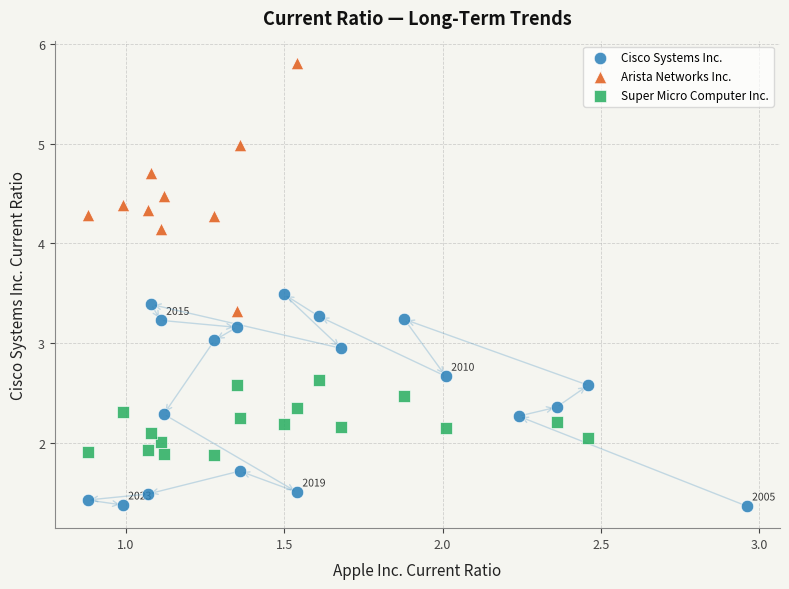

Which series contains the highest Y value?

Arista Networks Inc.